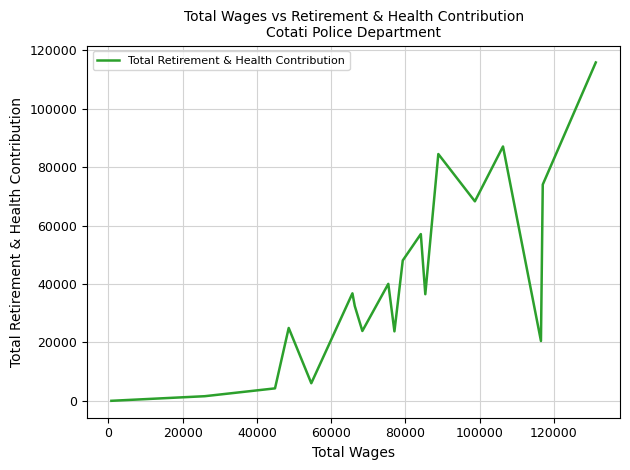

What is the maximum value shown in the chart?

115857